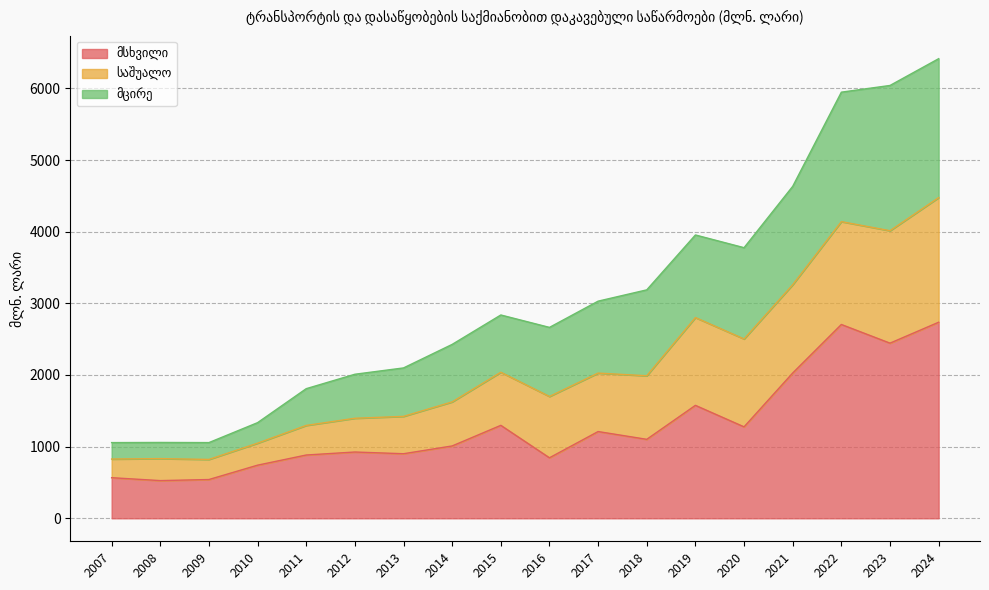

Which has a higher value, 2011 or 2013?

2013